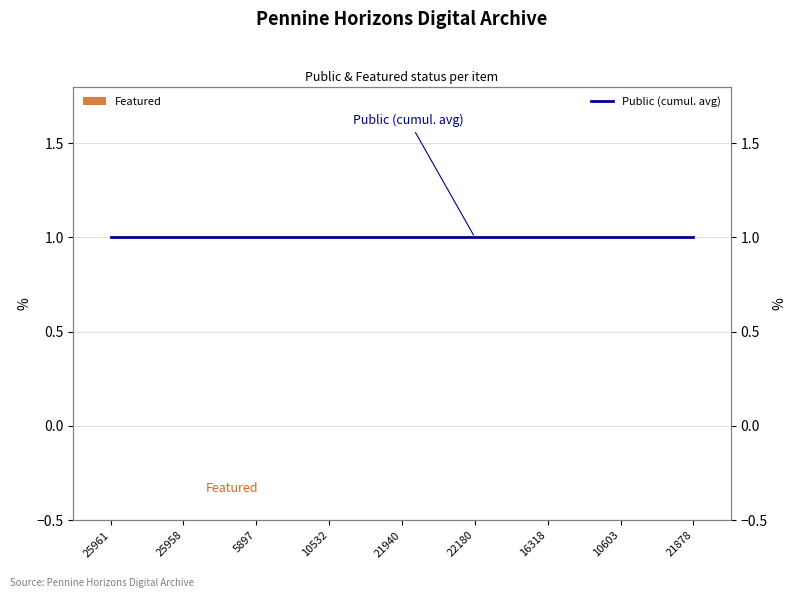

What is the difference between the highest and lowest values at 10603?

1